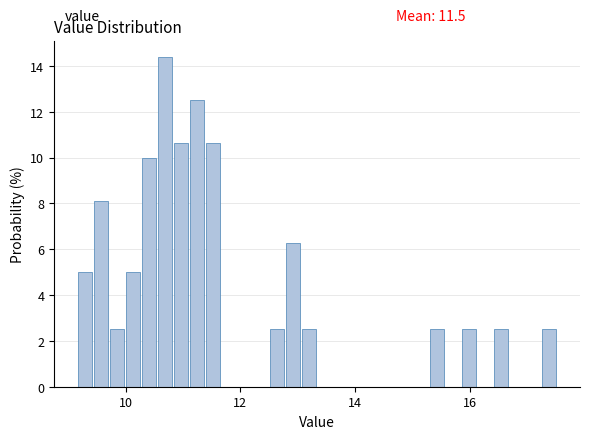

Read against the x-axis, roughly where is the centre of the tallest bar?

10.6